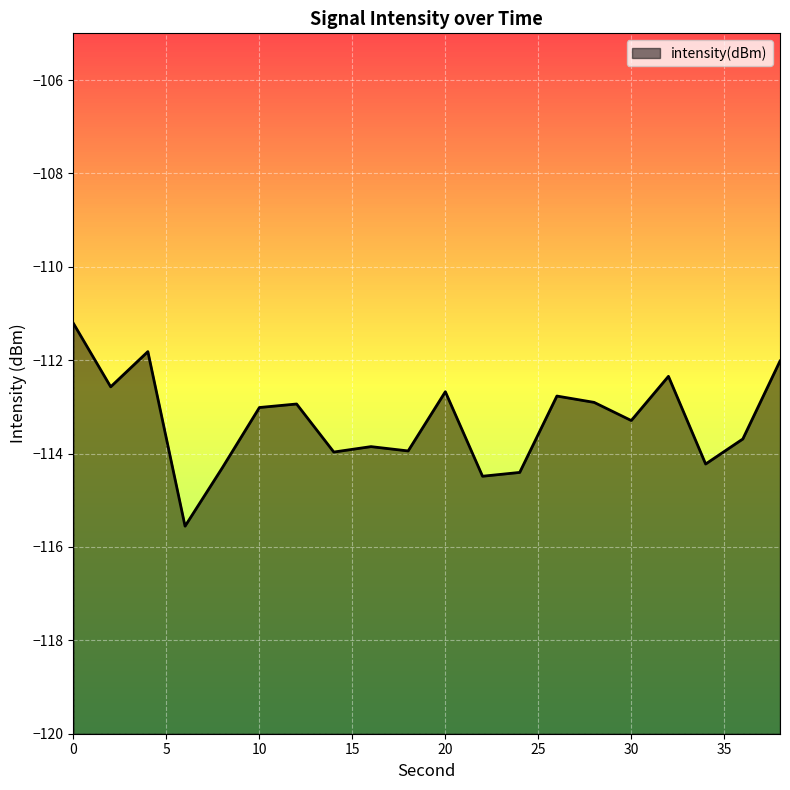

What is the difference between the maximum and minimum values?

4.3